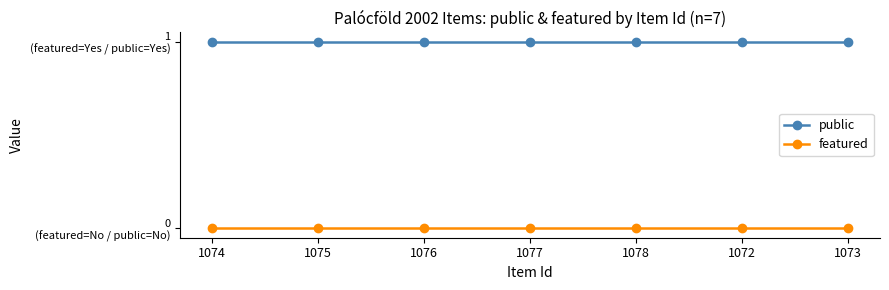

True or false: featured and public cross at least once.

False